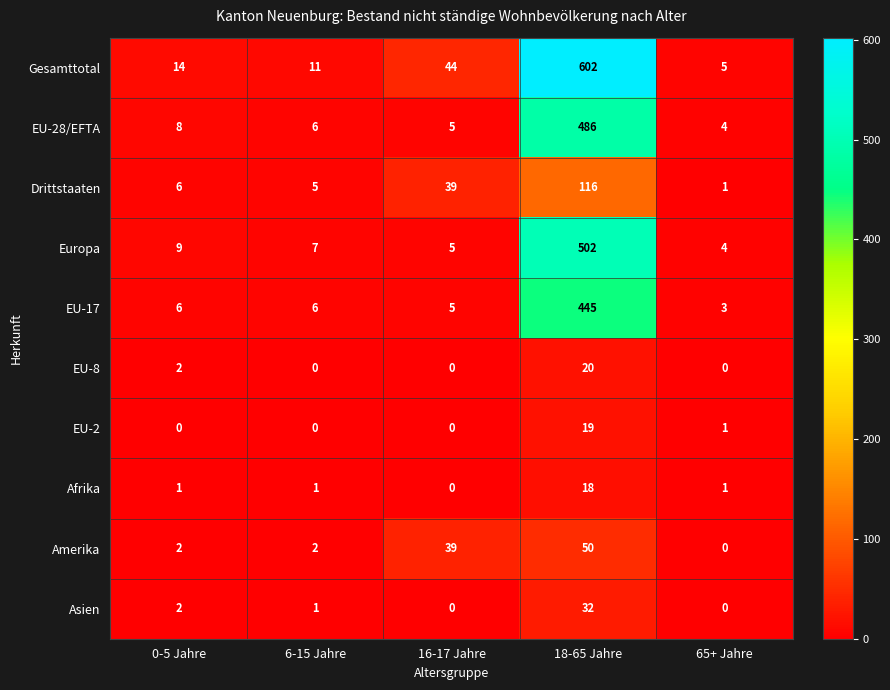

True or false: Amerika has a value of 2 at 0-5 Jahre.

True